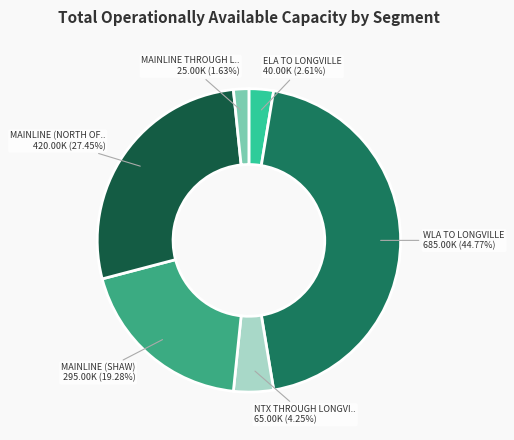

Is there any slice that represents more than half of the pie?

No